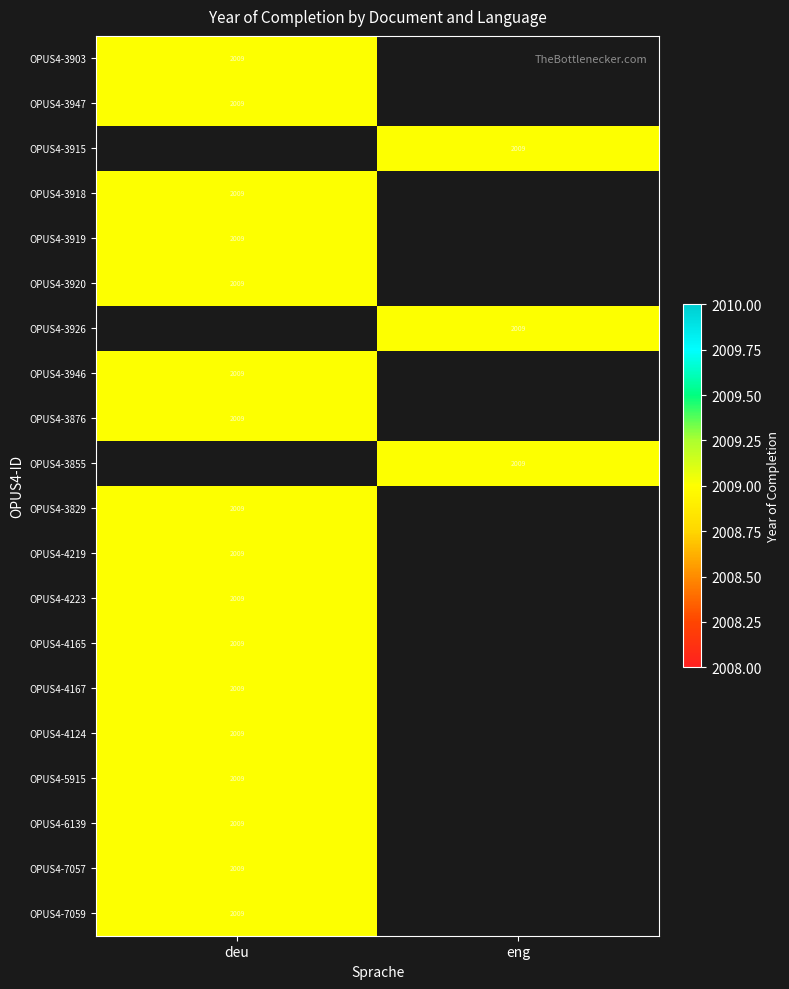

At OPUS4-5915, list the series in order from smallest to largest.

eng, deu